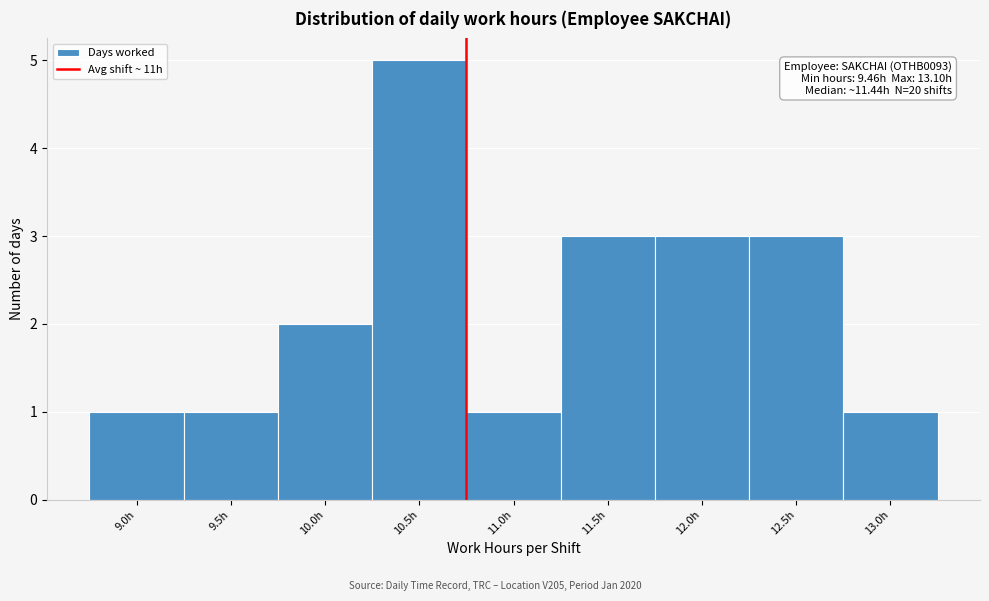

Reading right to left, list all the values displayed in this chart.

1	3	3	3	1	5	2	1	1